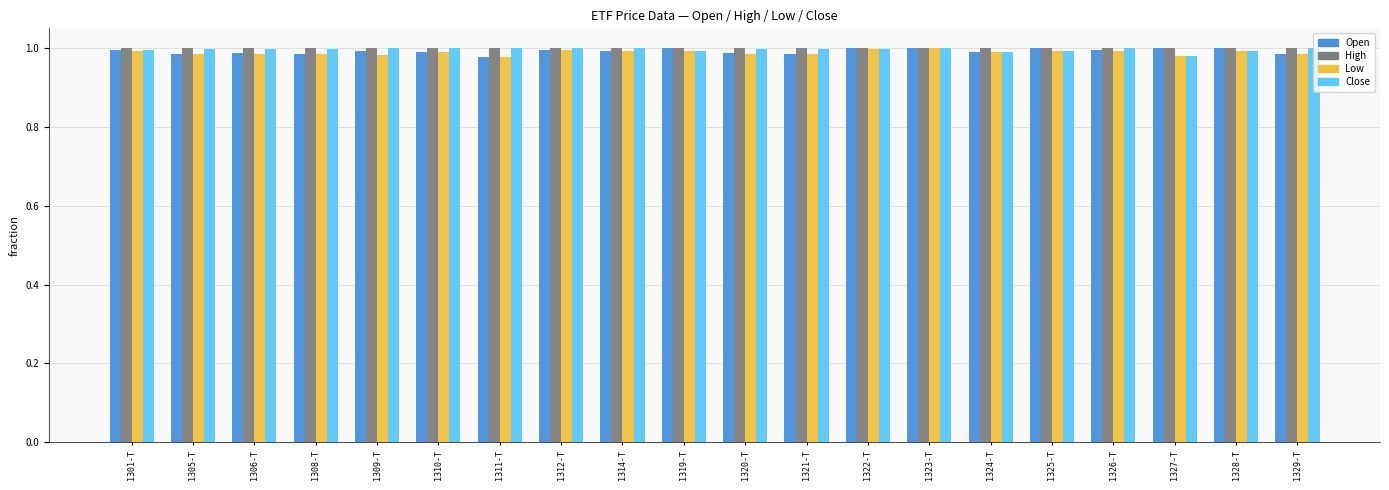

The Close series shows 1.4 at 1322-T. True or false?

False